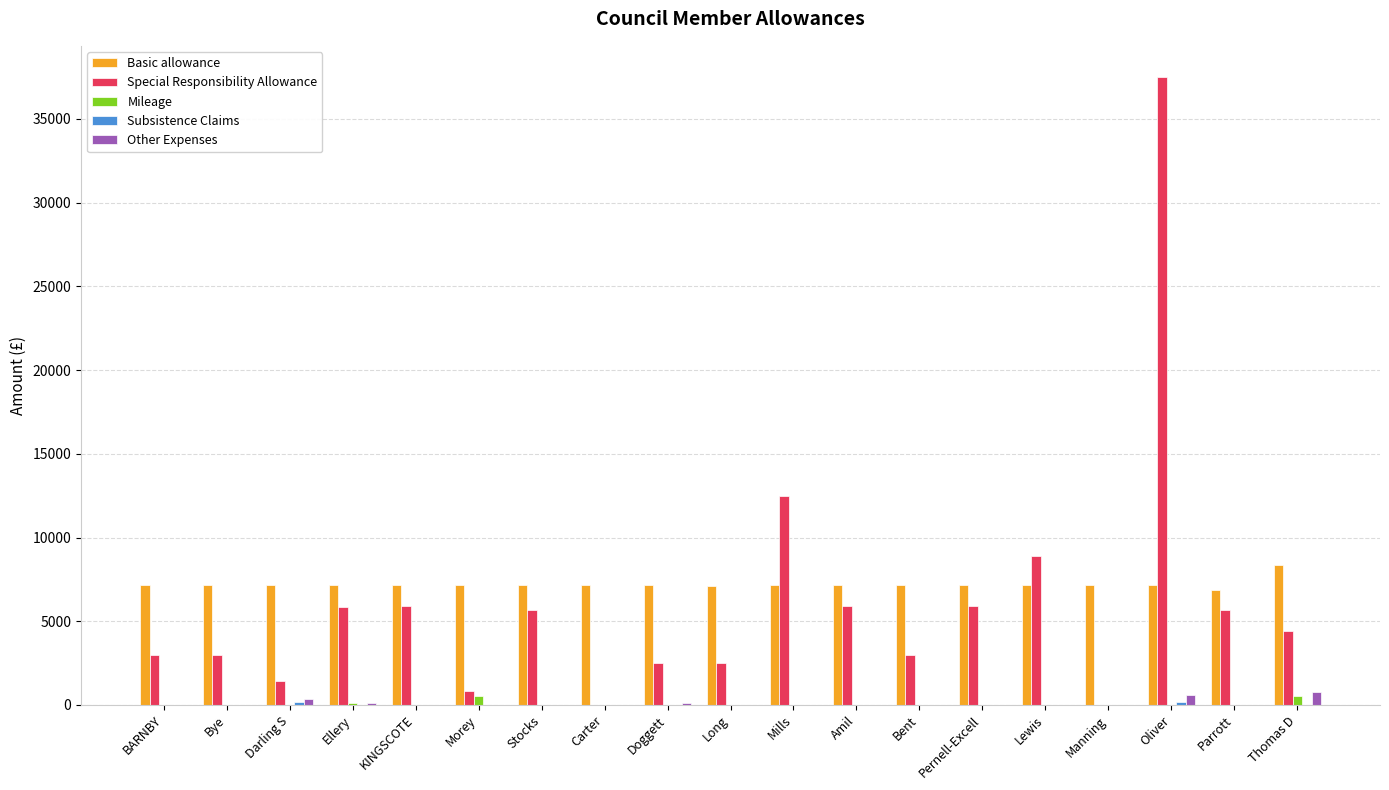

The Special Responsibility Allowance series shows 2957.3 at Bye. True or false?

True